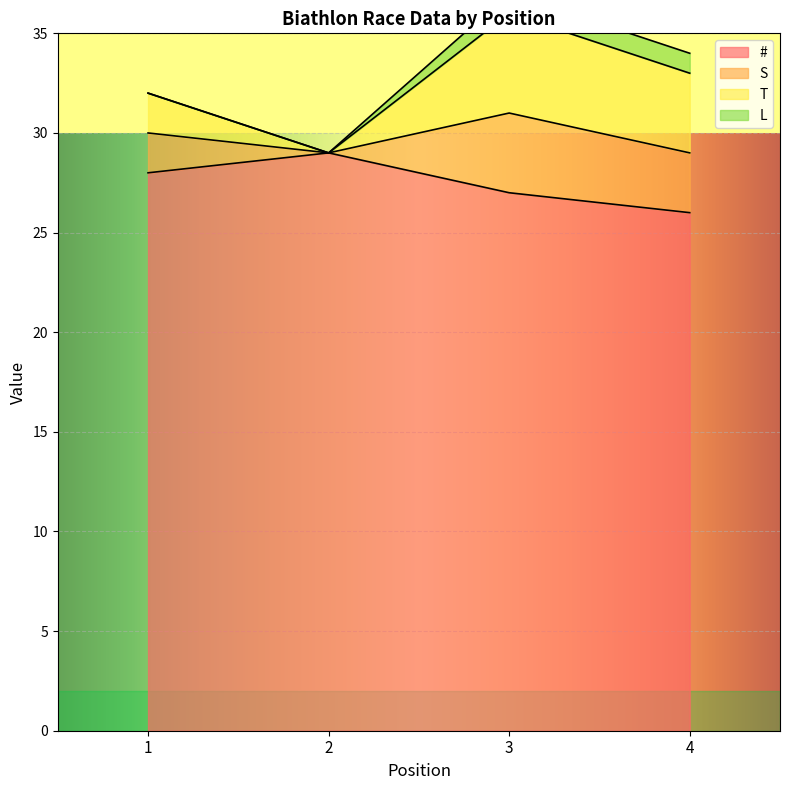

Which series has the largest range (max minus min)?

S